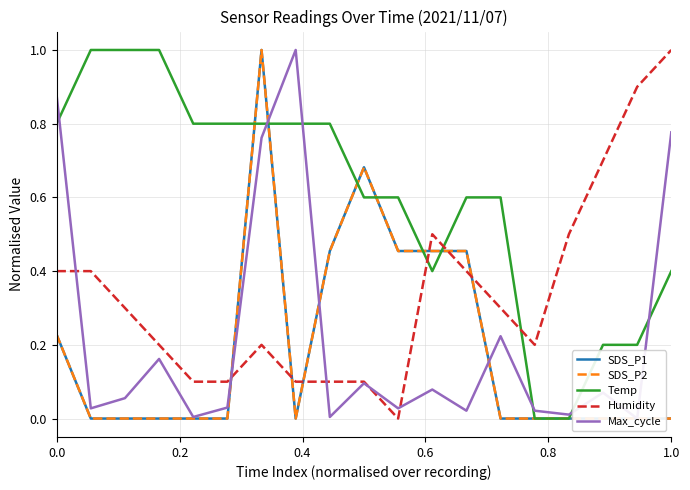

True or false: SDS_P1 and SDS_P2 cross at least once.

False